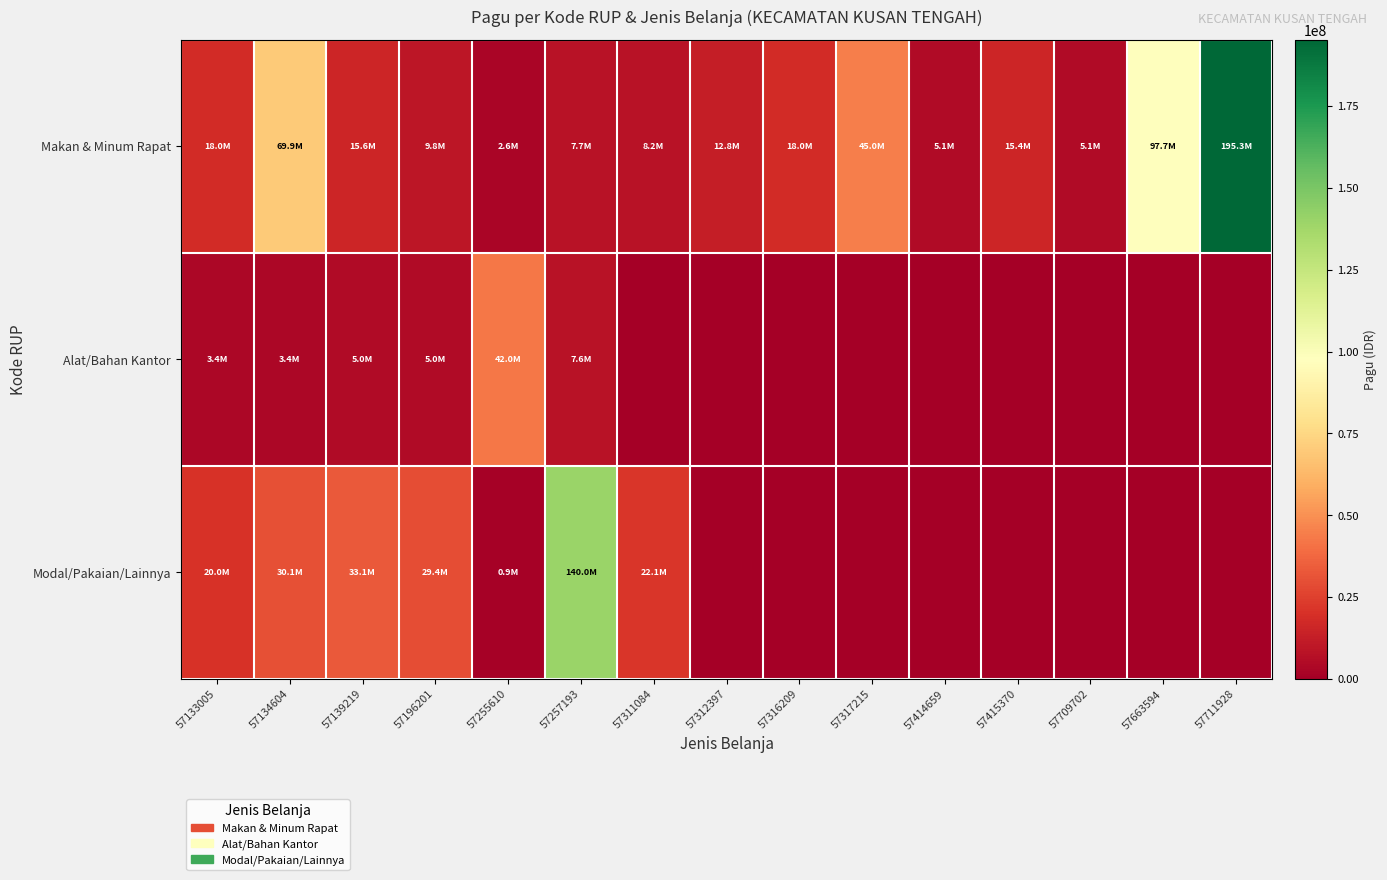

How many data points does each series have?

15